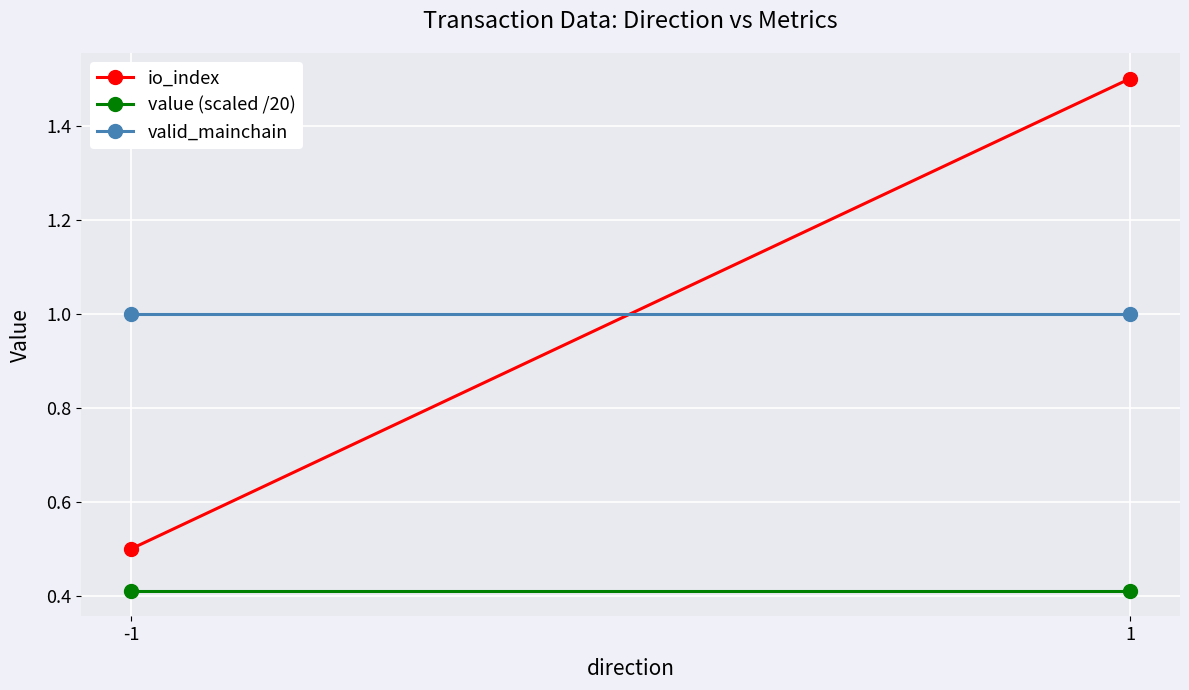

Which series has the largest total across all categories?

io_index